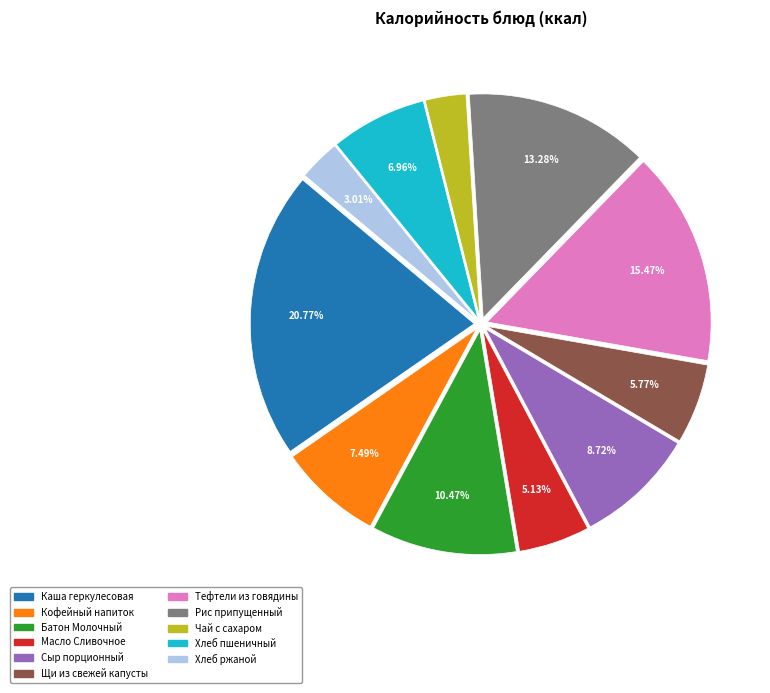

Is there any slice that represents more than half of the pie?

No